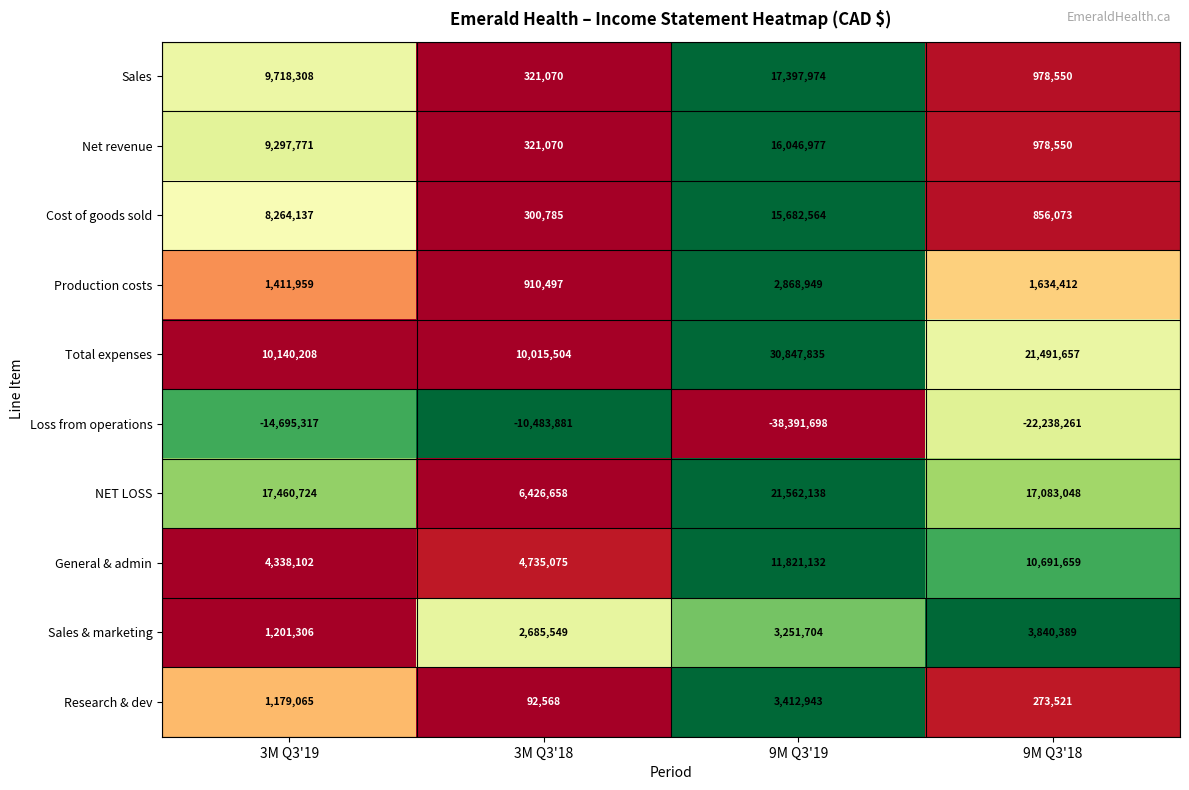

What is the total value across all series at 3M Q3'19?

48316263